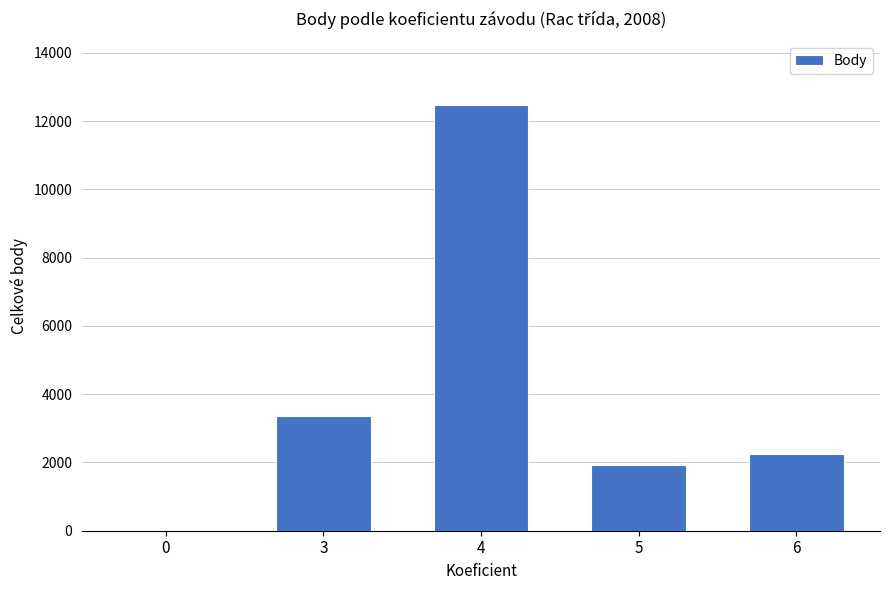

Where does the data first go above 2254?

3